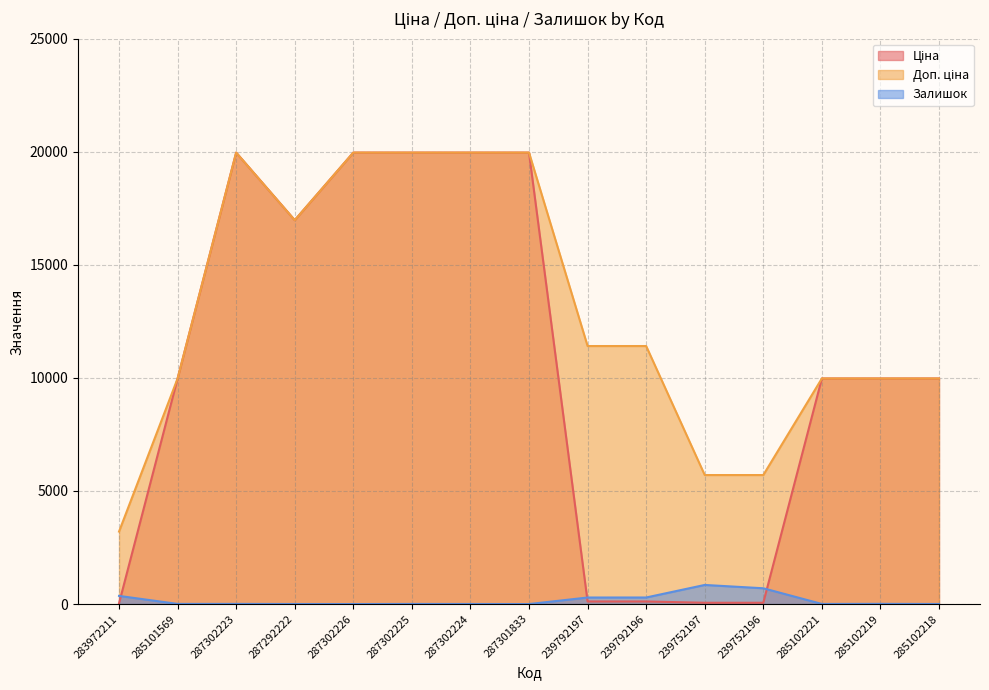

What is the sum of all Доп. ціна values?

194132.1